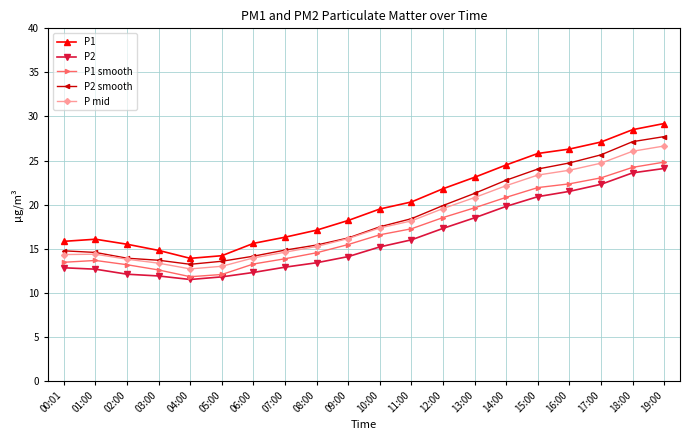

What is the maximum value shown in the chart?

29.2